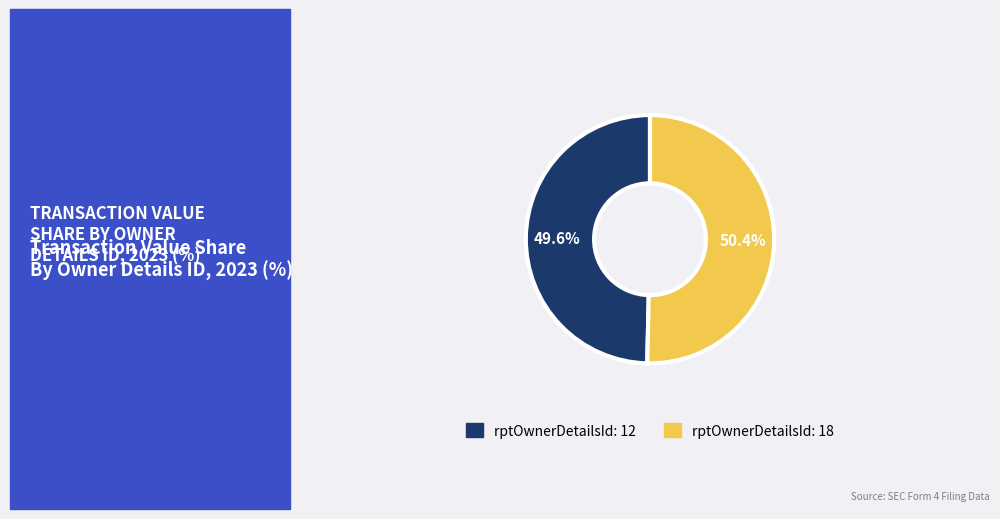

Combined, what portion of the pie is rptOwnerDetailsId: 18 and rptOwnerDetailsId: 12?

100.0%